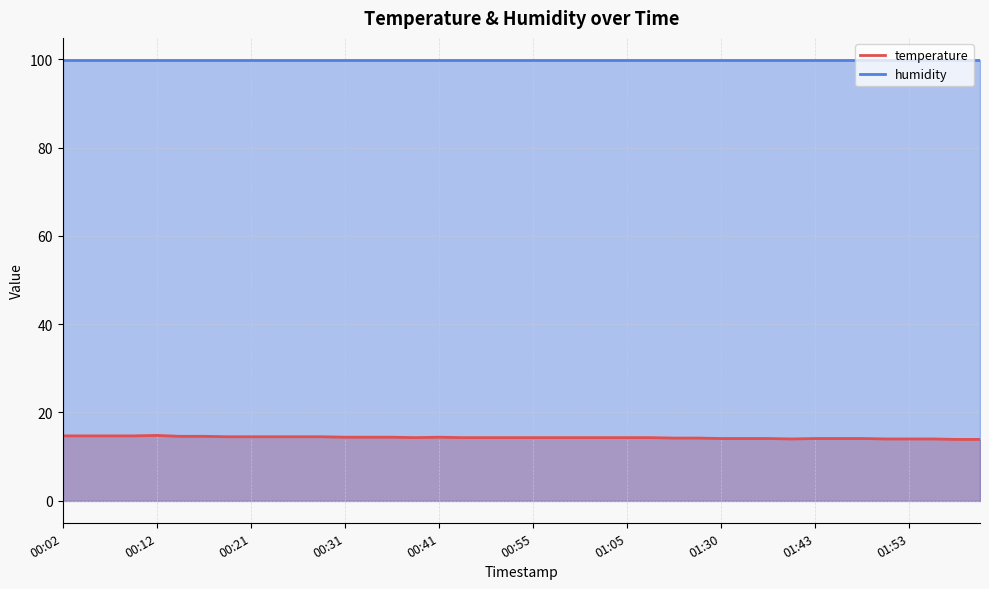

What is the label of the 30th point from the left?

01:33